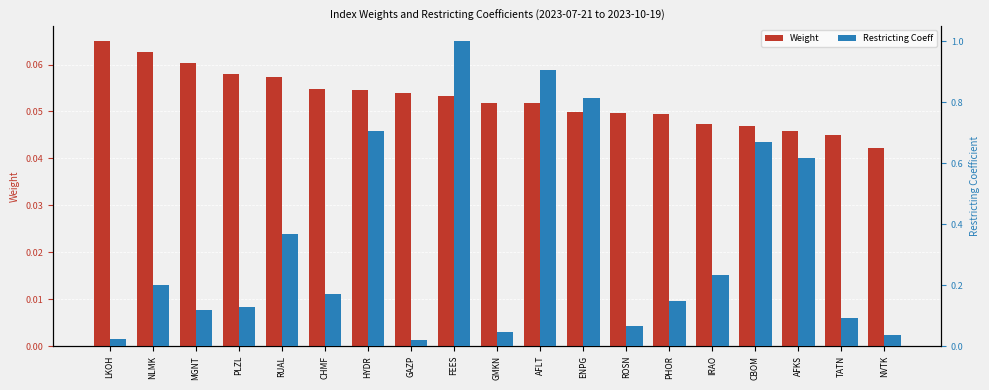

Which series has the widest spread of values?

Restricting Coeff